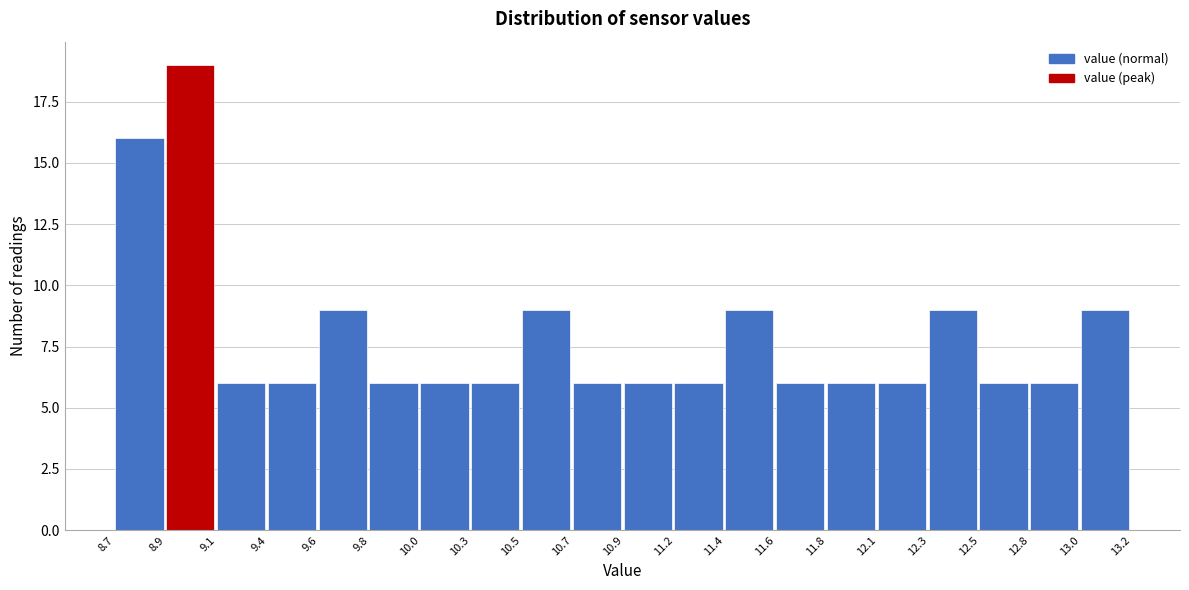

Reading right to left, transcribe all the data shown in this chart.

13.0=9	12.8=6	12.5=6	12.3=9	12.1=6	11.8=6	11.6=6	11.4=9	11.2=6	10.9=6	10.7=6	10.5=9	10.3=6	10.0=6	9.8=6	9.6=9	9.4=6	9.1=6	8.9=19	8.7=16